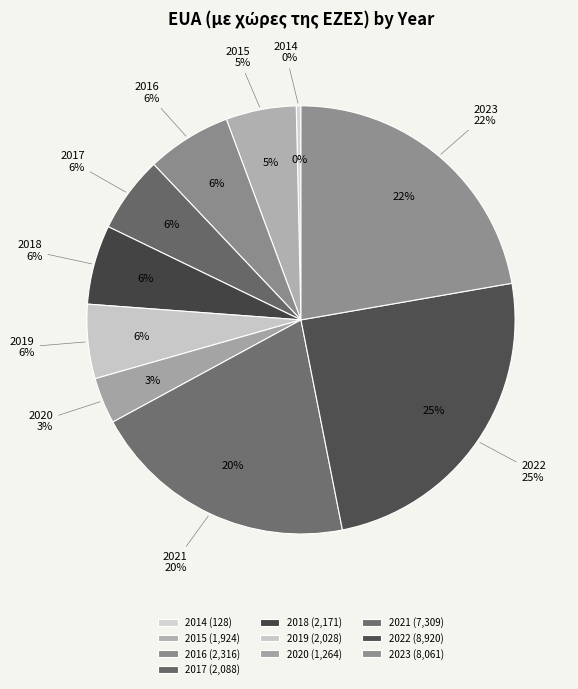

Does any single category account for the majority?

No